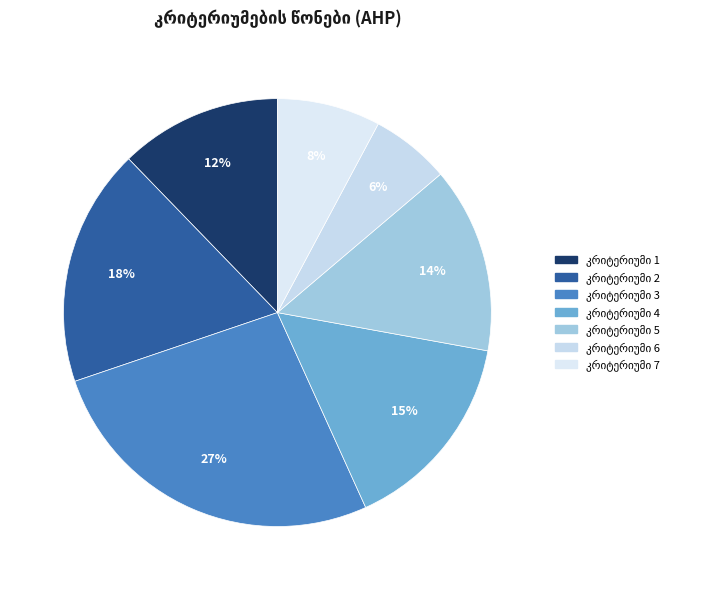

How many segments does this pie chart have?

7